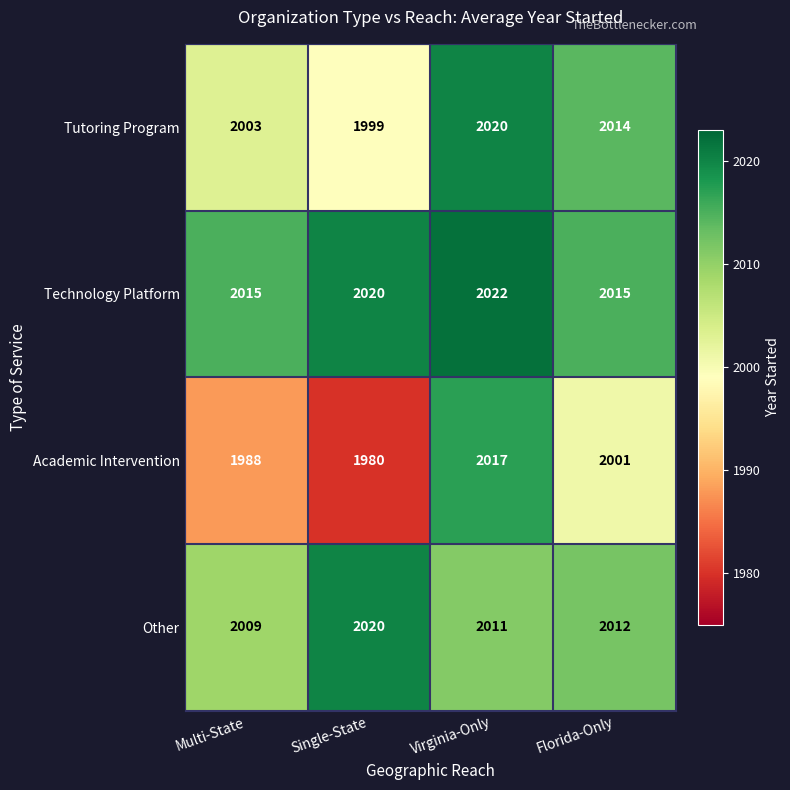

Is it true that Other equals 782 at Single-State?

False